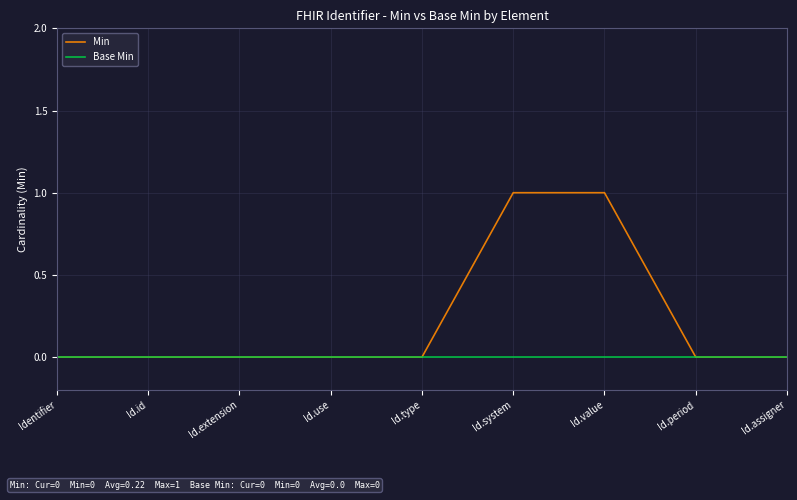

What position from the right is Id.id?

8